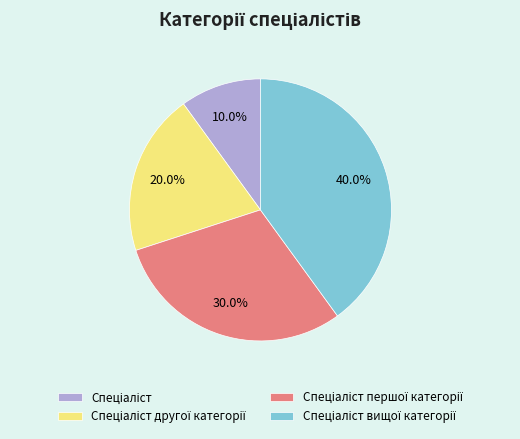

Is there any slice that represents more than half of the pie?

No